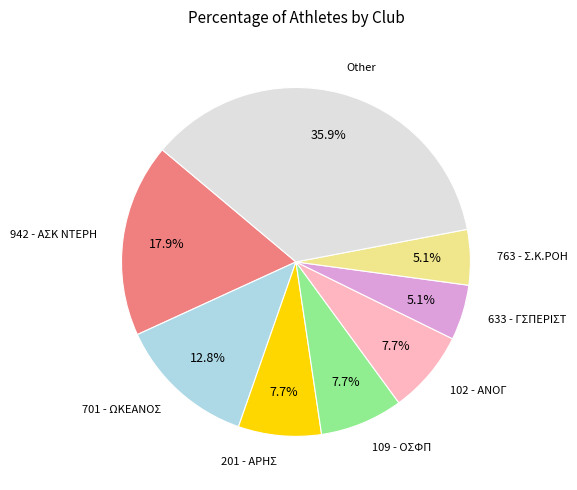

Count the number of slices in the pie.

8